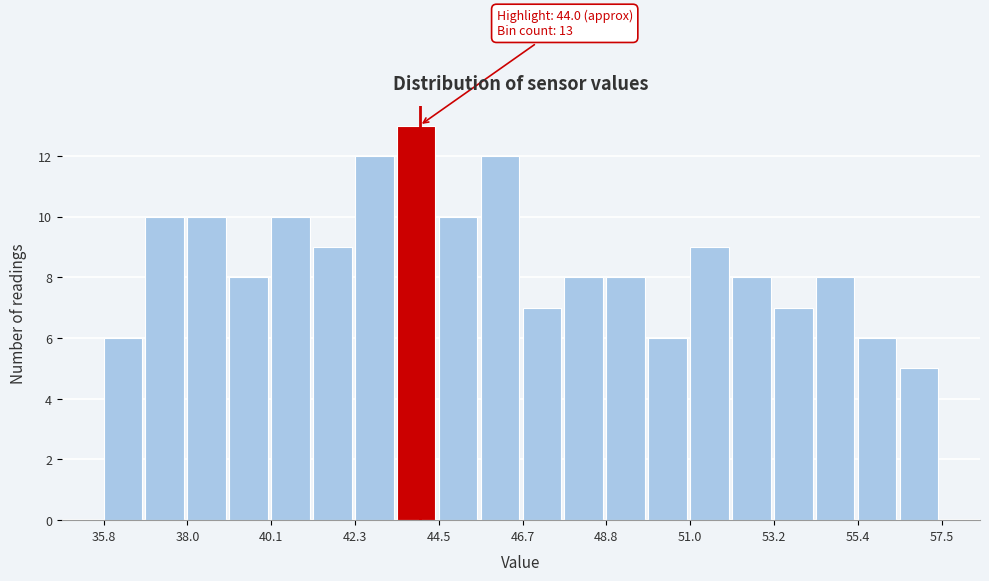

Around what value on the x-axis is the tallest bar? Give the approximate position of its centre, as read against the axis.

44.0